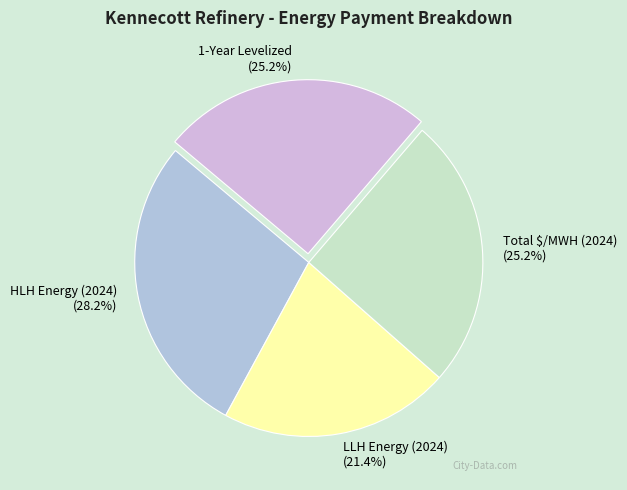

What percentage is the 1-Year Levelized slice, to the nearest percent?

25%